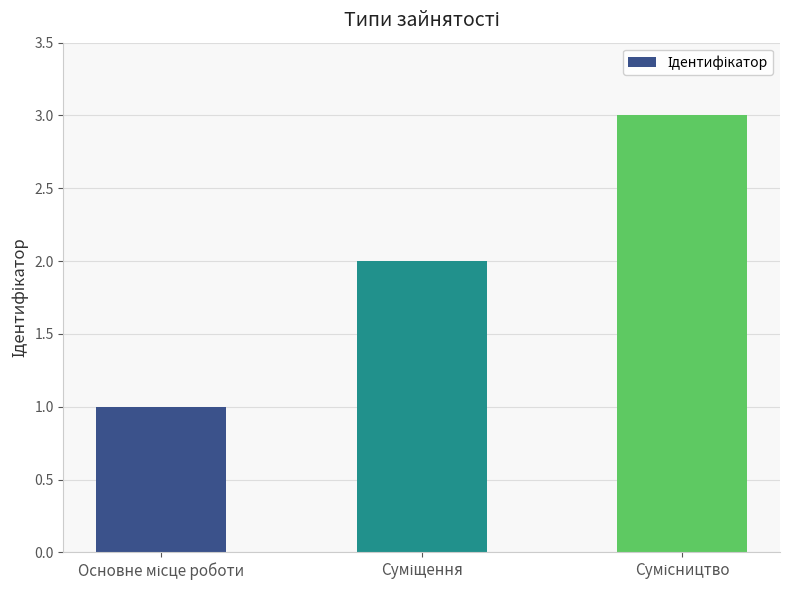

What is the maximum value shown in the chart?

3